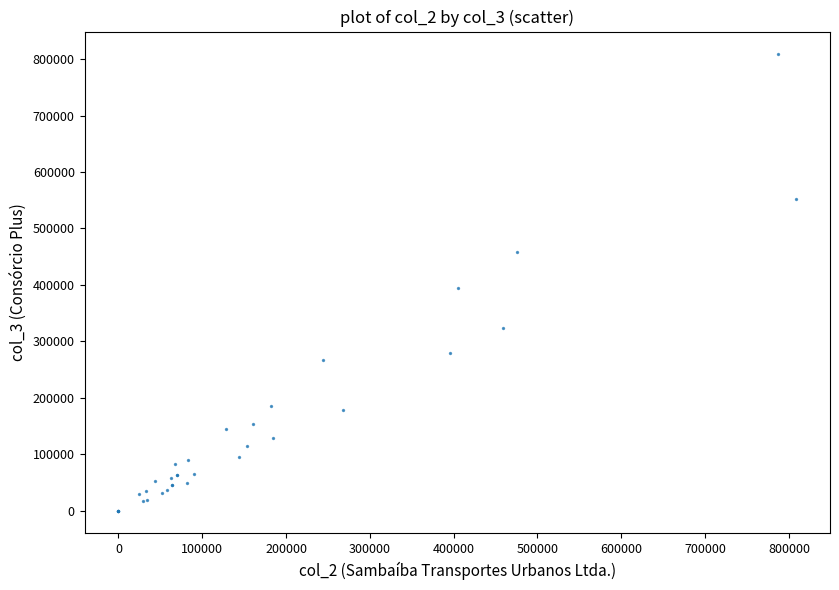

What Y value in the scatter plot is closest to 404311?

395320